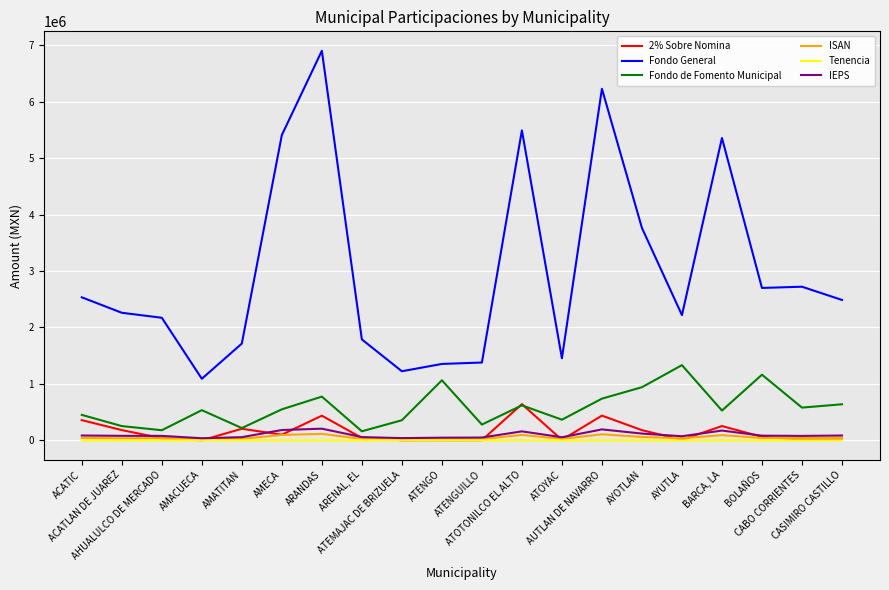

True or false: Fondo General and Fondo de Fomento Municipal cross at least once.

False